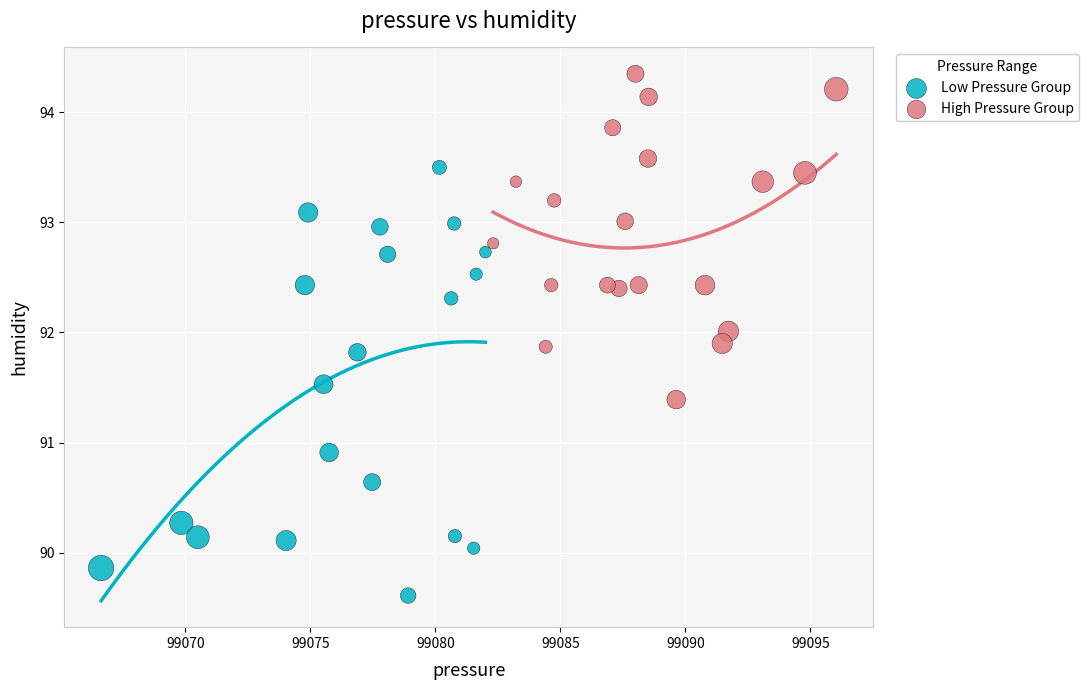

Which series reaches the maximum Y coordinate?

High Pressure Group